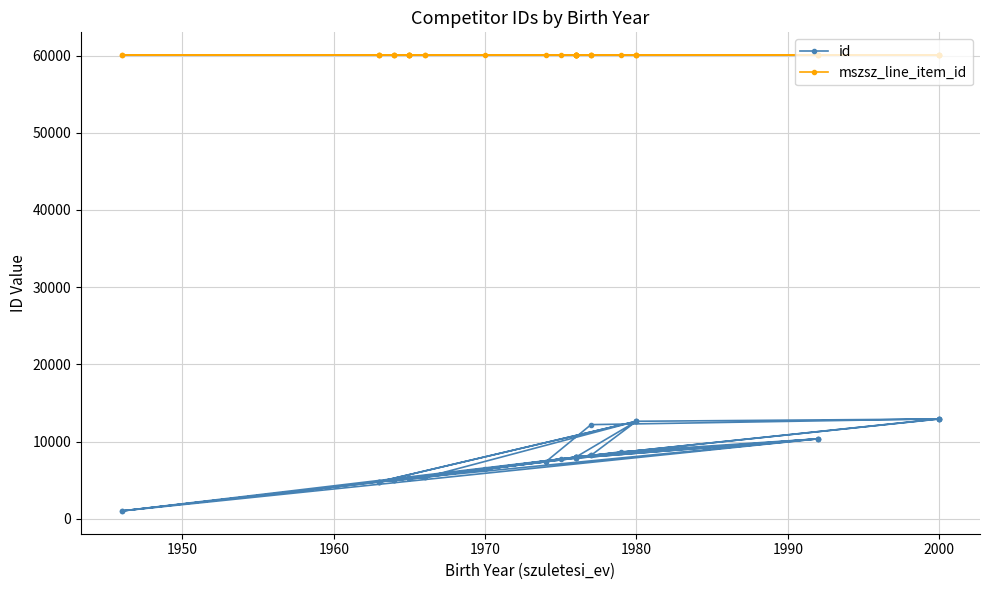

Rank the series by their average value, from highest to lowest.

mszsz_line_item_id, id